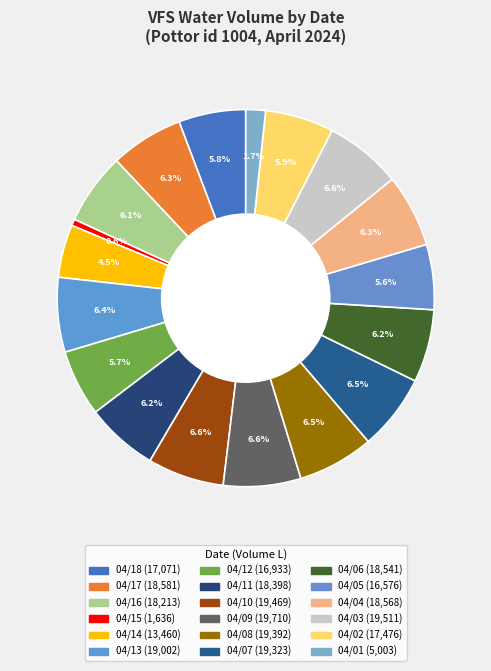

To the nearest percent, what is the average slice percentage?

6%